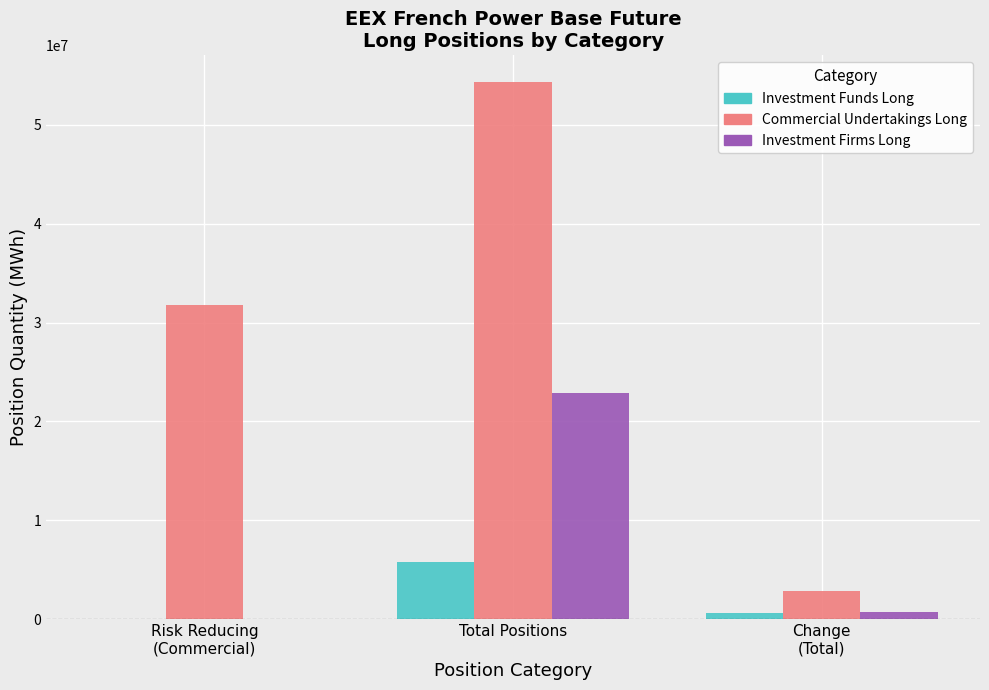

Count the number of categories in the chart.

3